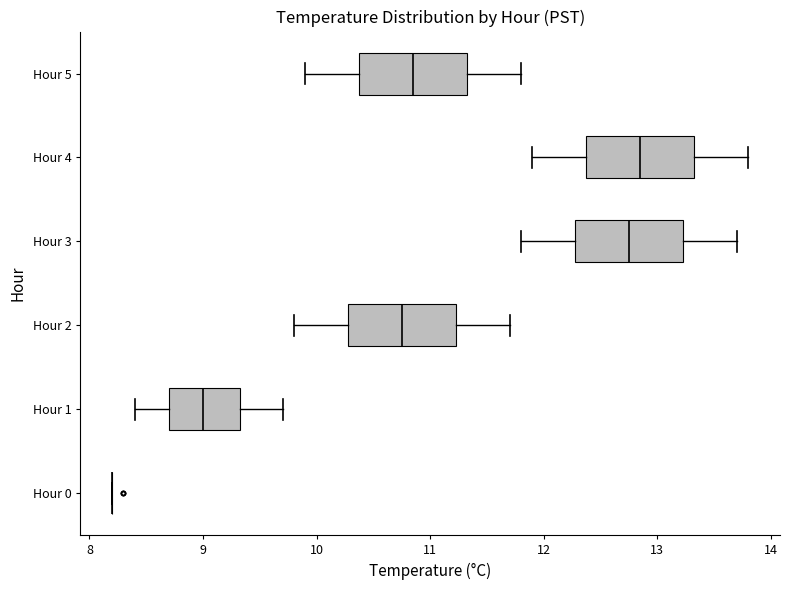

Where does the left whisker of the box for Hour 3 end on the x-axis? The values are not printed on the chart, so give them approximately, as read against the axis.

11.8